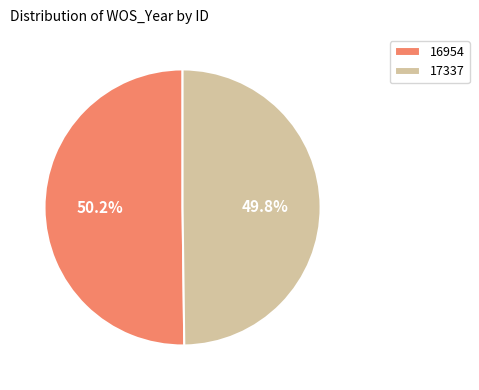

Approximately how many times larger is the value at 17337 compared to 16954?

1.0